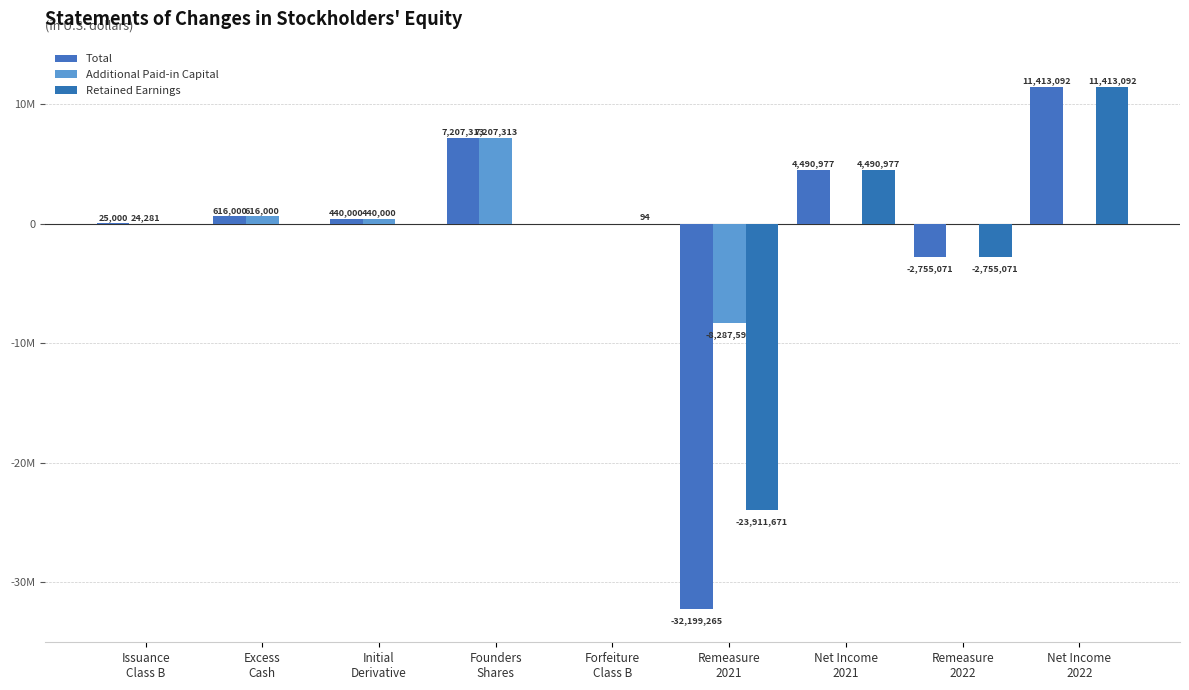

Is it true that Additional Paid-in Capital equals 1056062 at Excess
Cash?

False